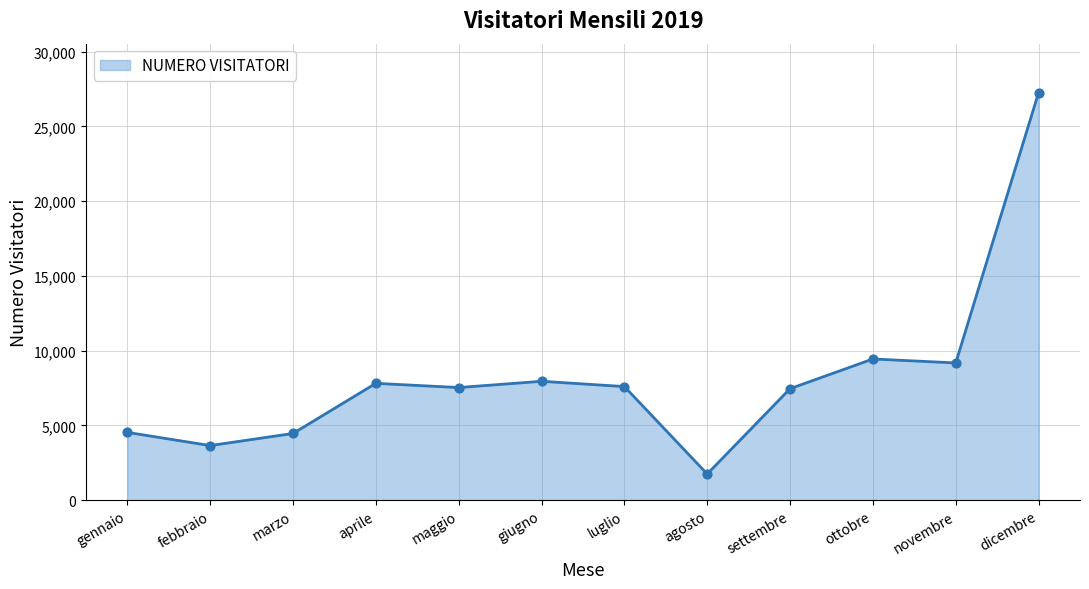

What is the change in value from marzo to novembre?

+4721